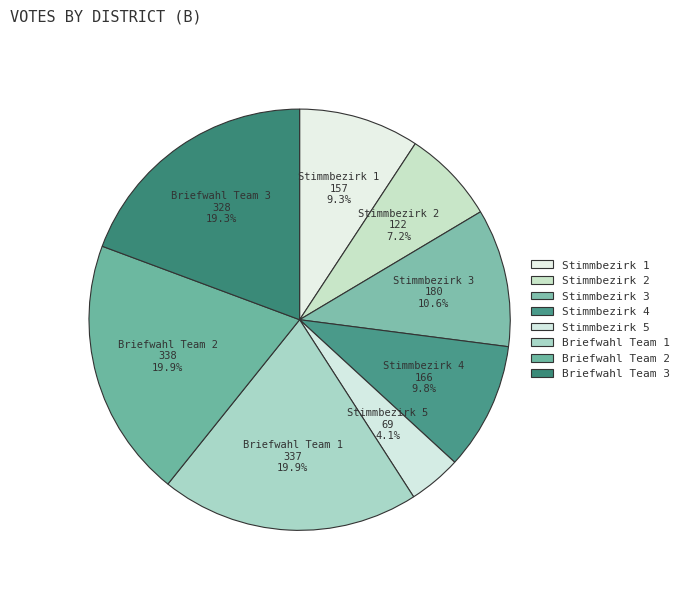

To the nearest percent, what portion does Briefwahl Team 3 represent?

19%